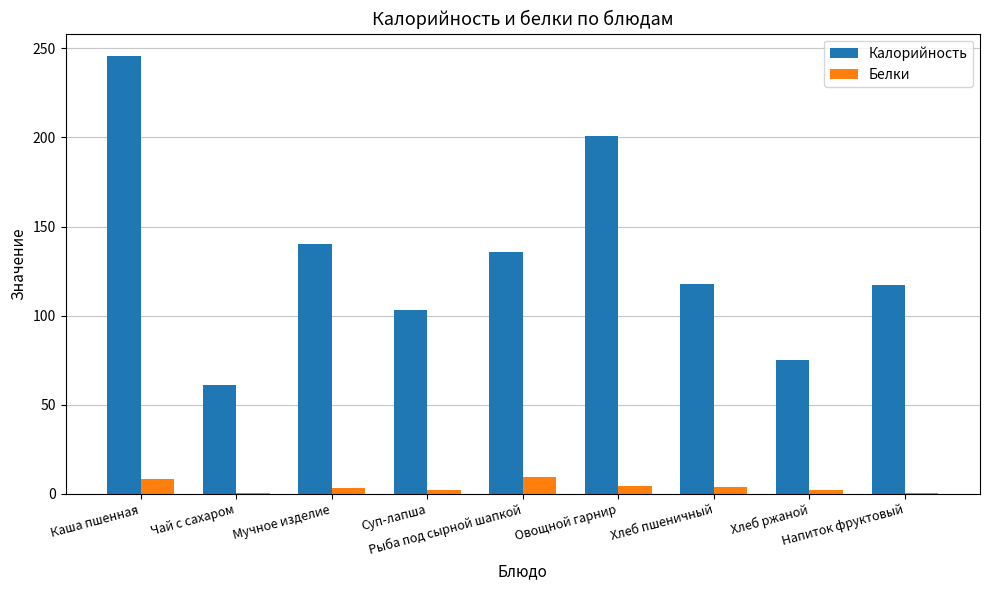

Read the Калорийность value at Каша пшенная.

246.0